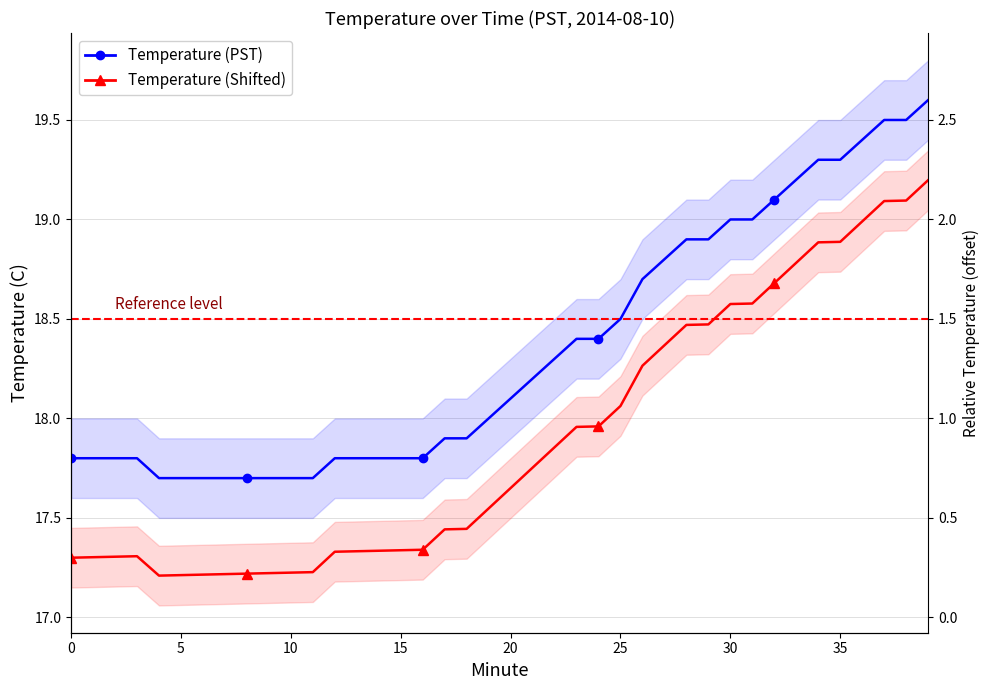

Which series has the largest total across all categories?

Temperature (PST)